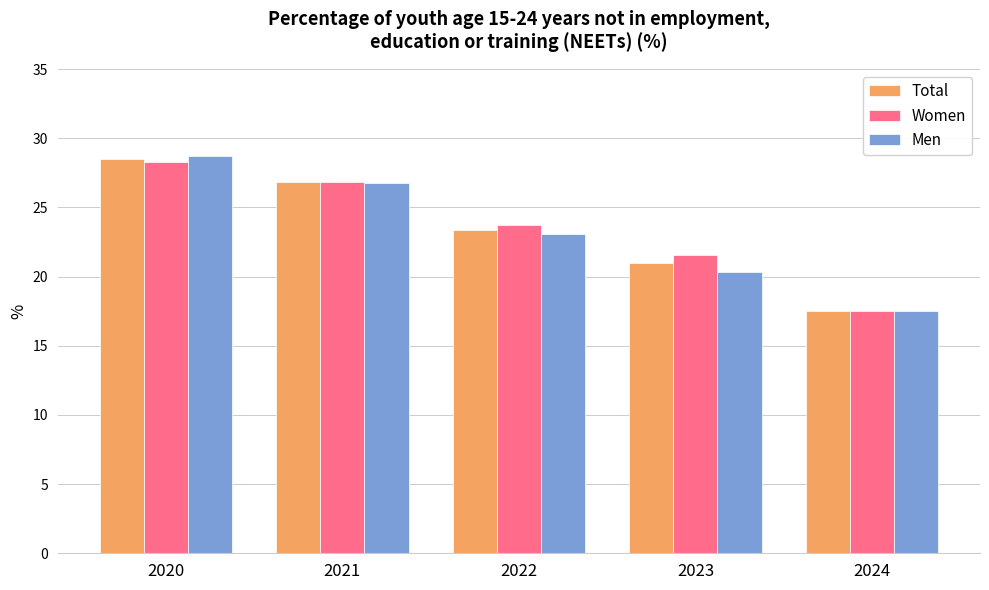

Between 2021 and 2024, which series saw the biggest shift?

Women